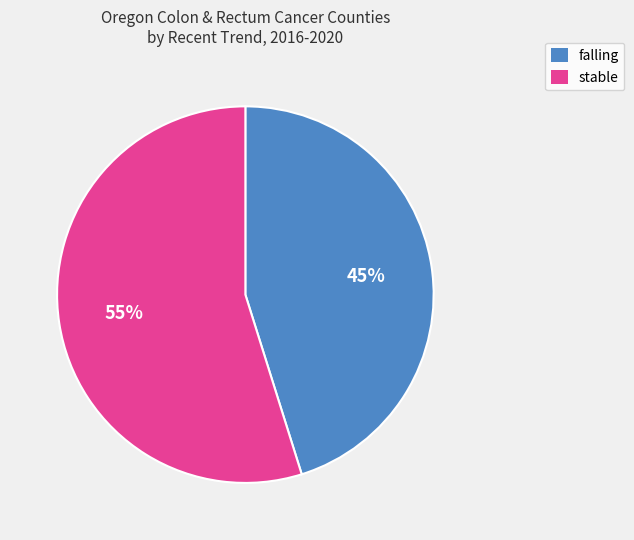

To the nearest percent, what portion does stable represent?

55%